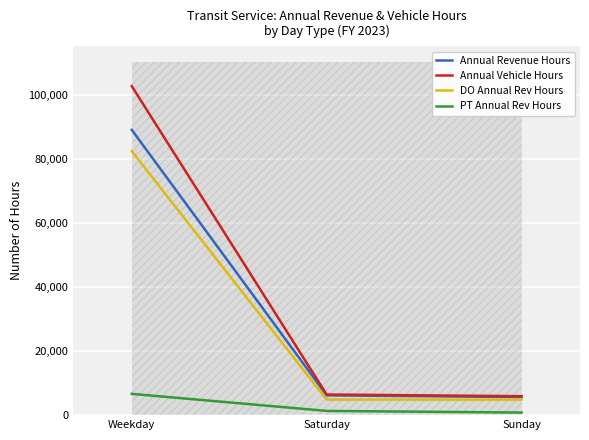

Which series changed the most between Weekday and Sunday?

Annual Vehicle Hours